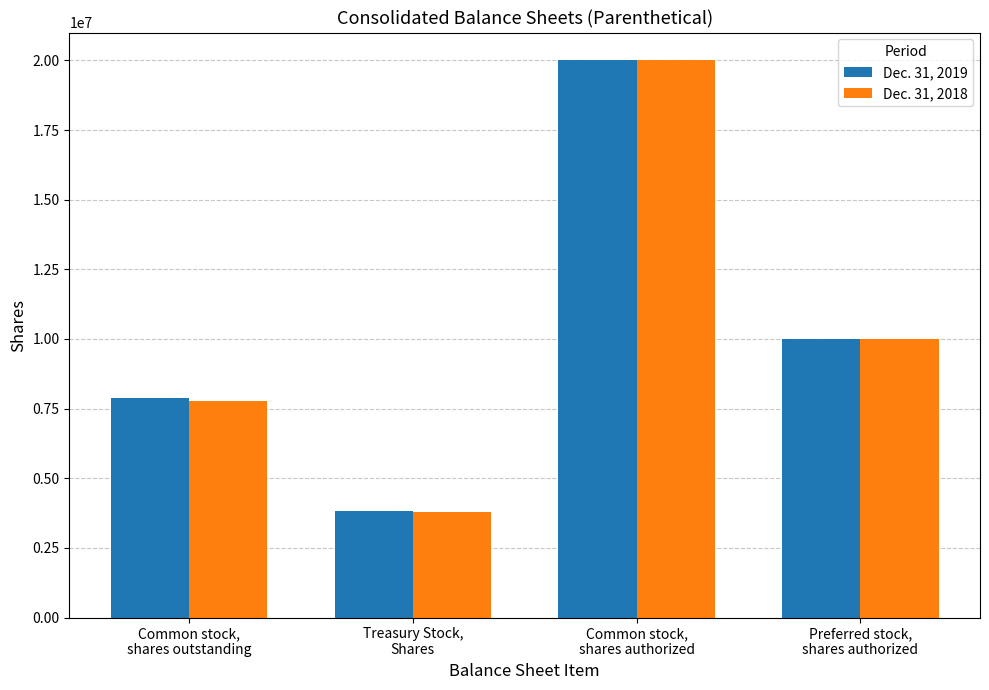

What is the difference between the maximum and minimum values in the Dec. 31, 2019 series?

16193645